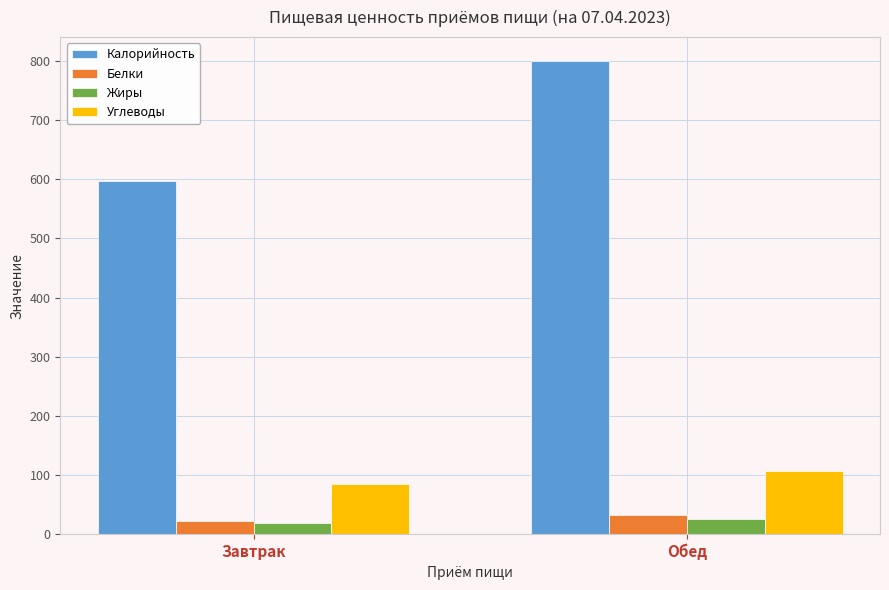

How many groups of bars are there?

2